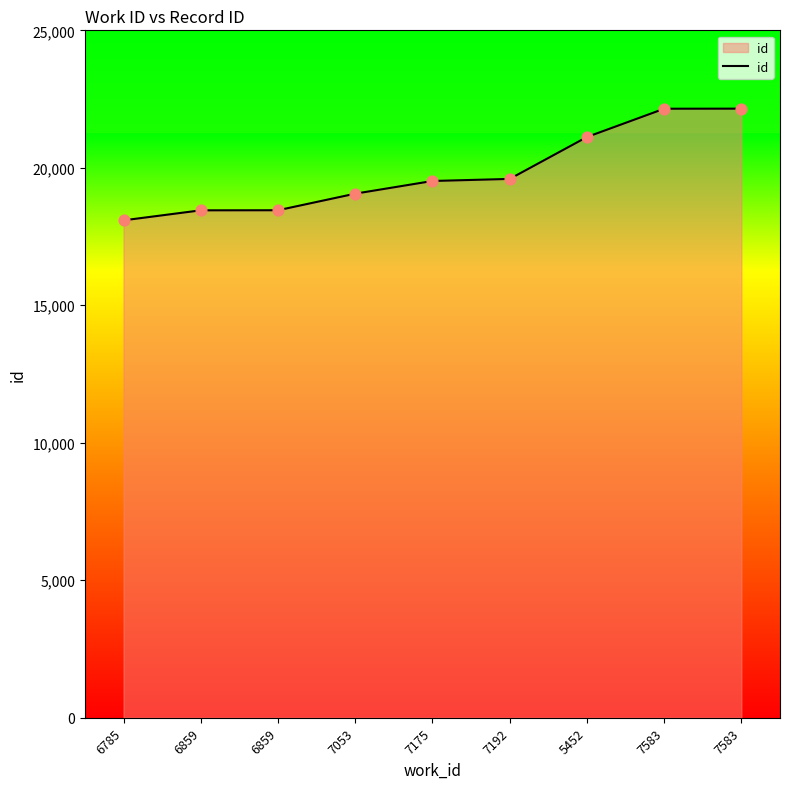

What is the change in value from 7175 to 7583?

+2631